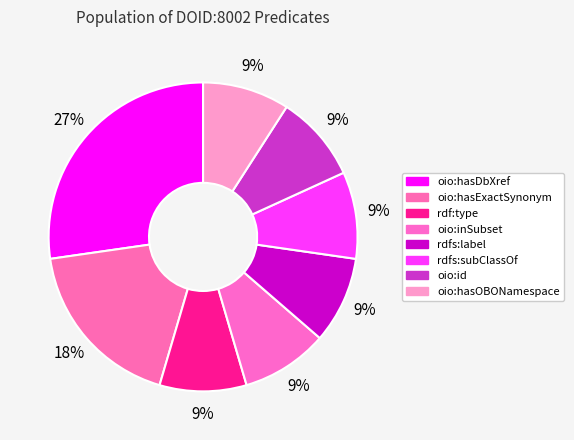

How many segments does this pie chart have?

8